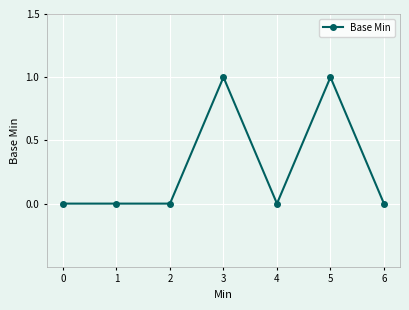

What is the change in value from 3 to 6?

-1